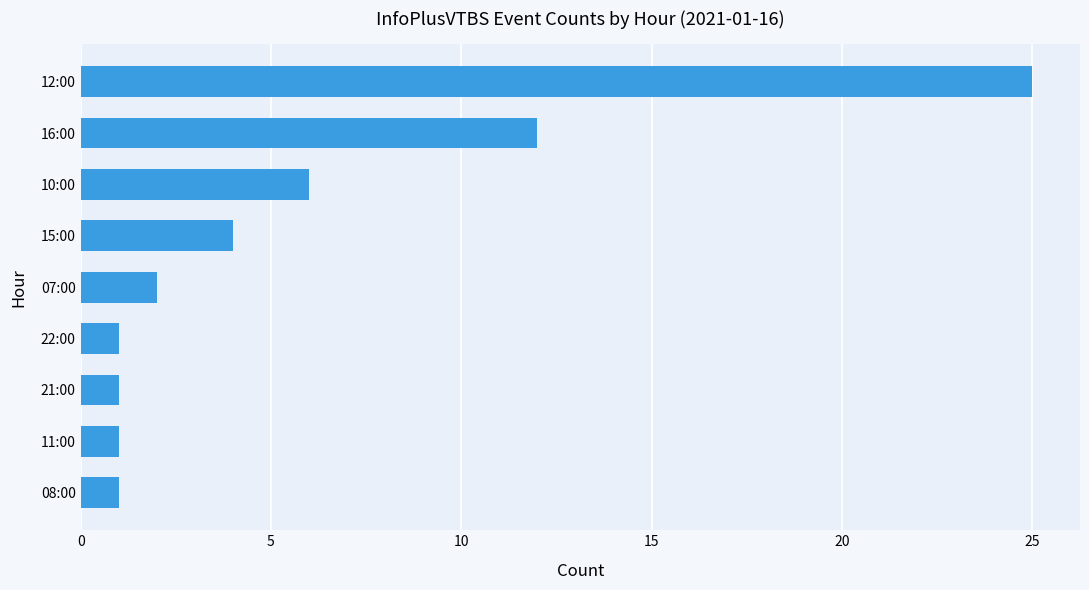

At which category does the chart reach its peak across all series?

12:00